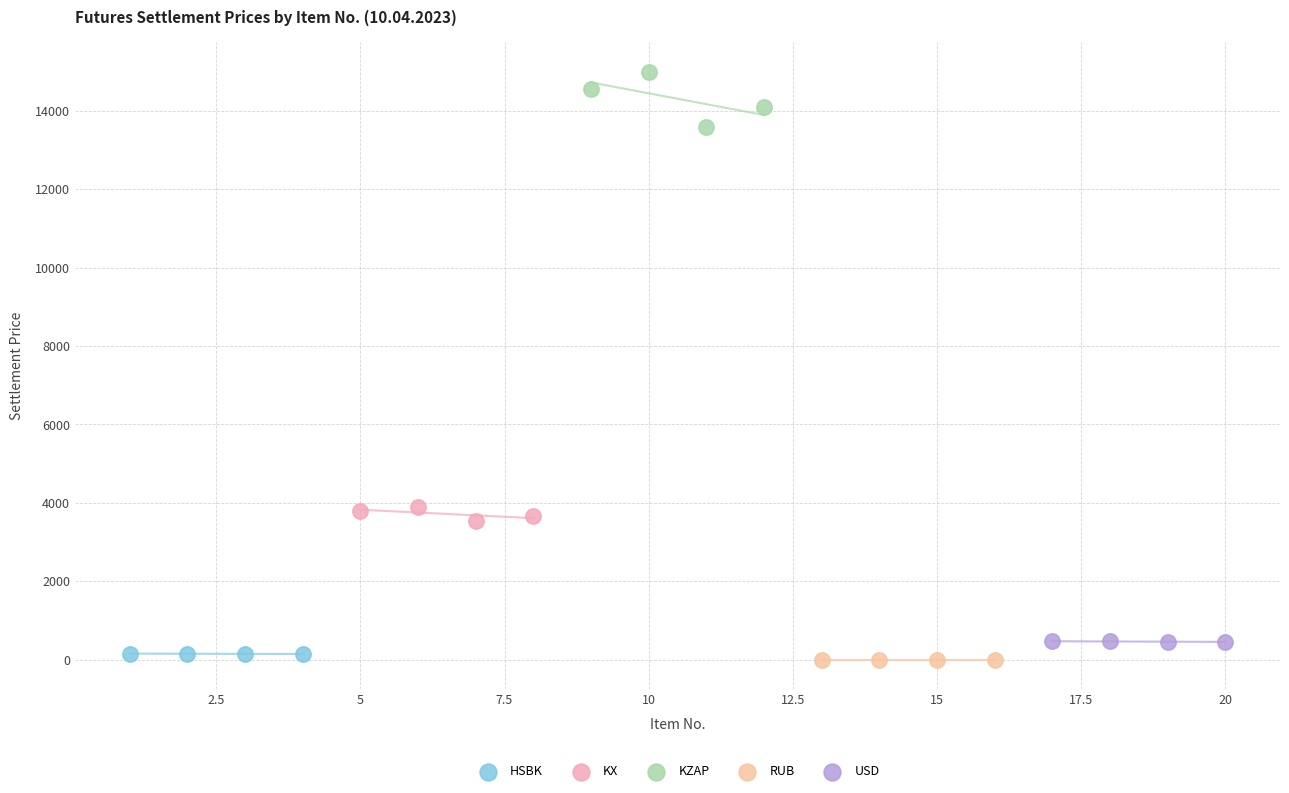

Which series reaches the minimum Y coordinate?

RUB